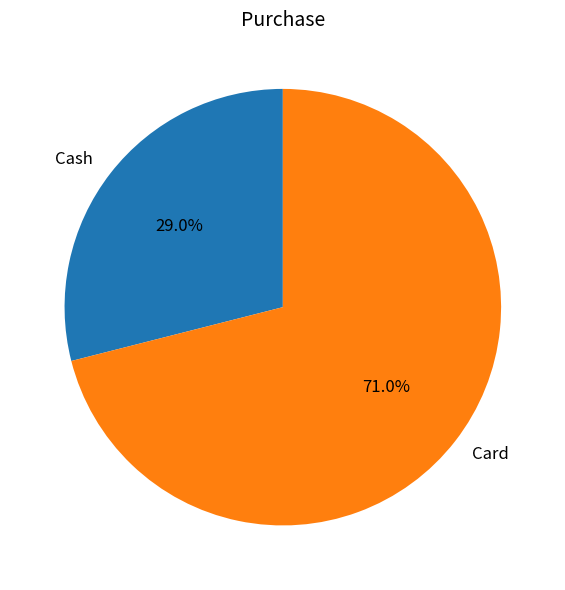

How many segments does this pie chart have?

2